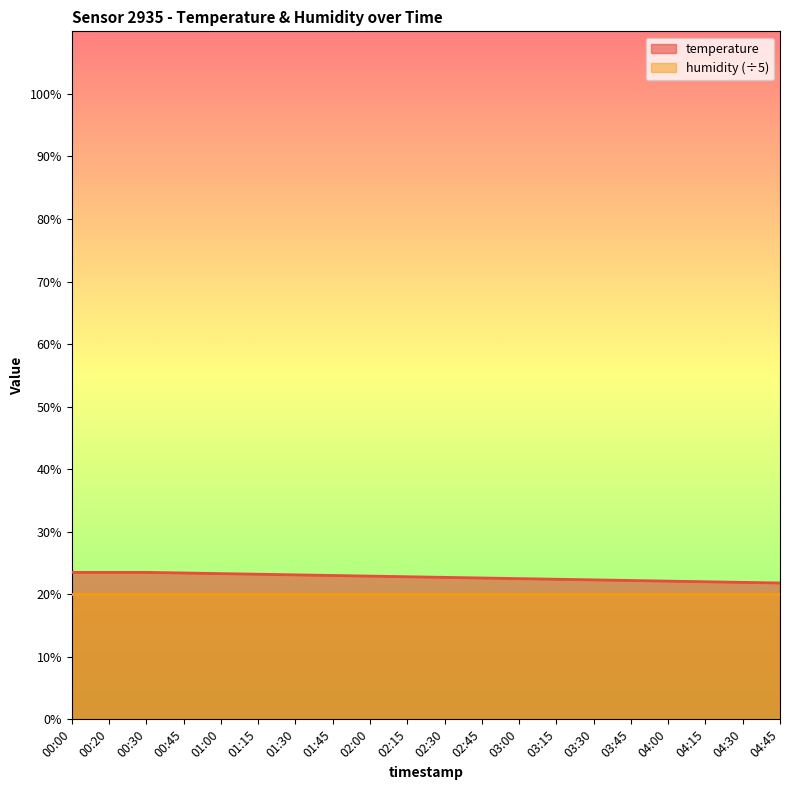

Reading left to right, what are all the values shown in this chart?

00:00=23.5	00:20=23.5	00:30=23.5	00:45=23.4	01:00=23.3	01:15=23.2	01:30=23.1	01:45=23.0	02:00=22.9	02:15=22.8	02:30=22.7	02:45=22.6	03:00=22.5	03:15=22.4	03:30=22.3	03:45=22.2	04:00=22.1	04:15=22.0	04:30=21.9	04:45=21.8